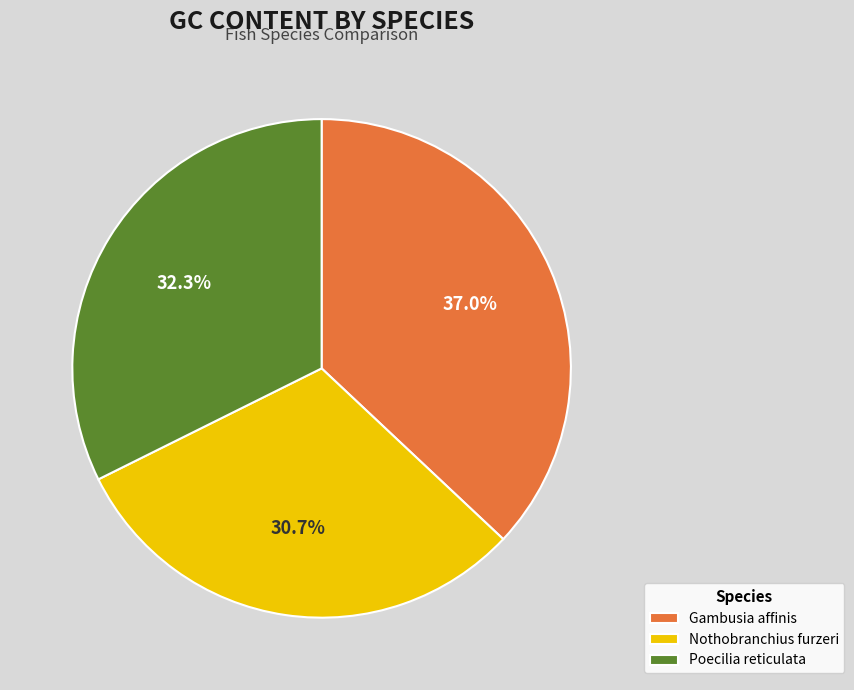

What is the smallest slice in the pie chart?

Nothobranchius furzeri